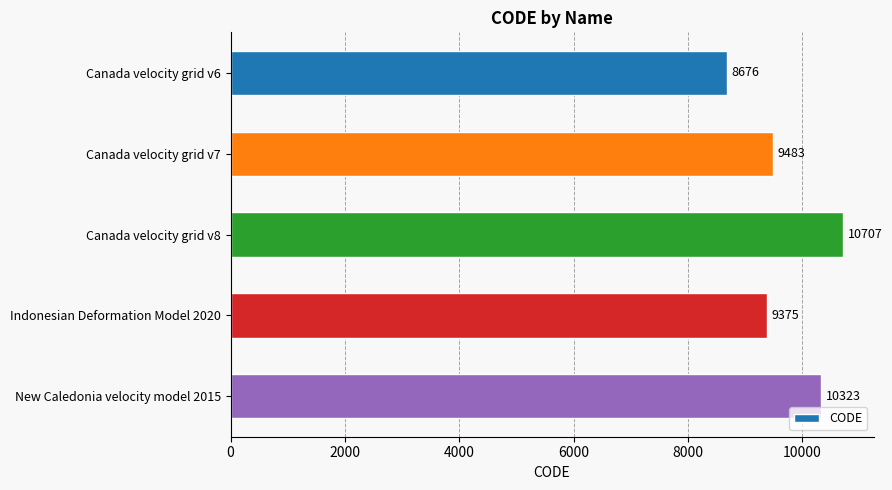

How many distinct data groups are displayed?

1